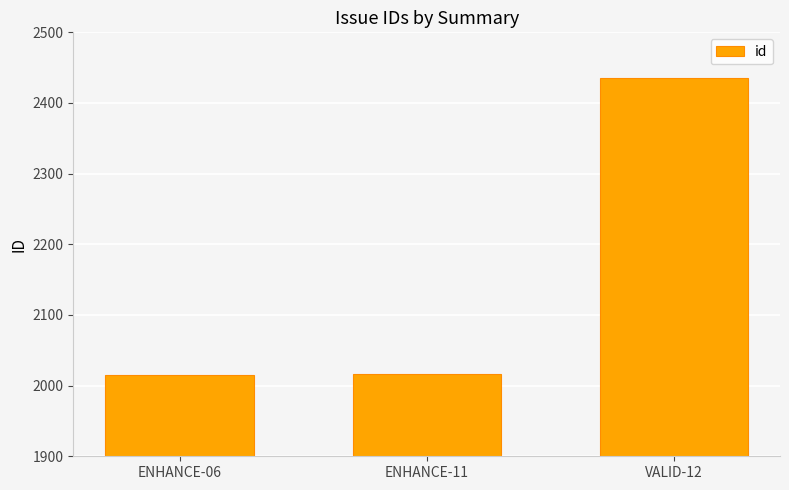

The value at ENHANCE-06 is 2015. True or false?

True